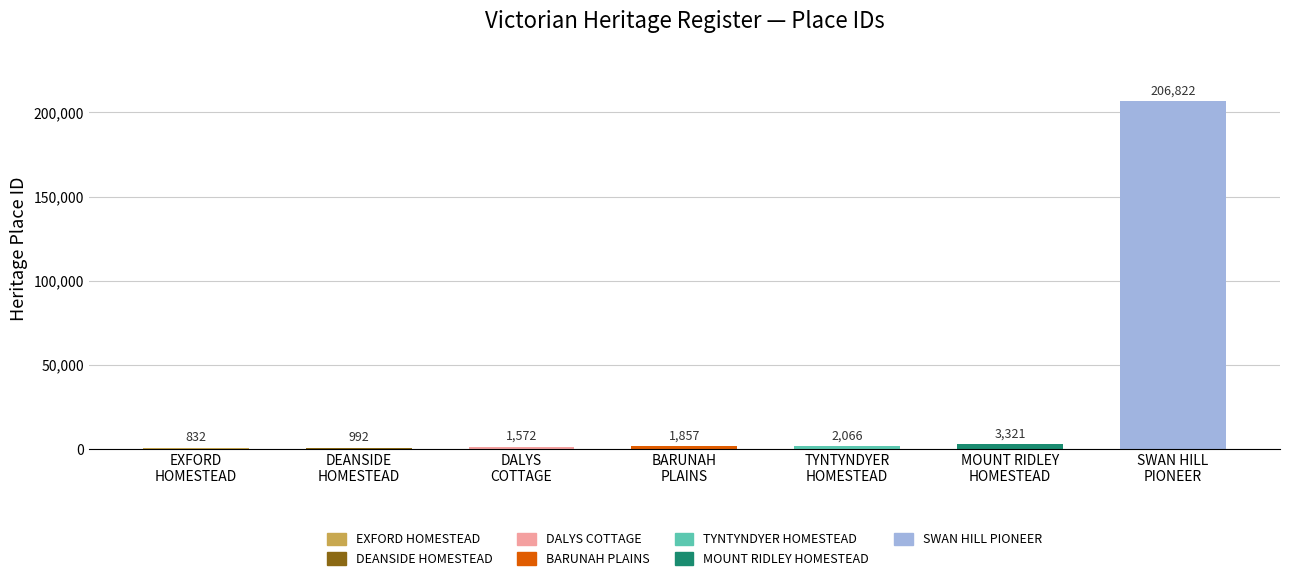

Does the chart contain stacked bars?

No